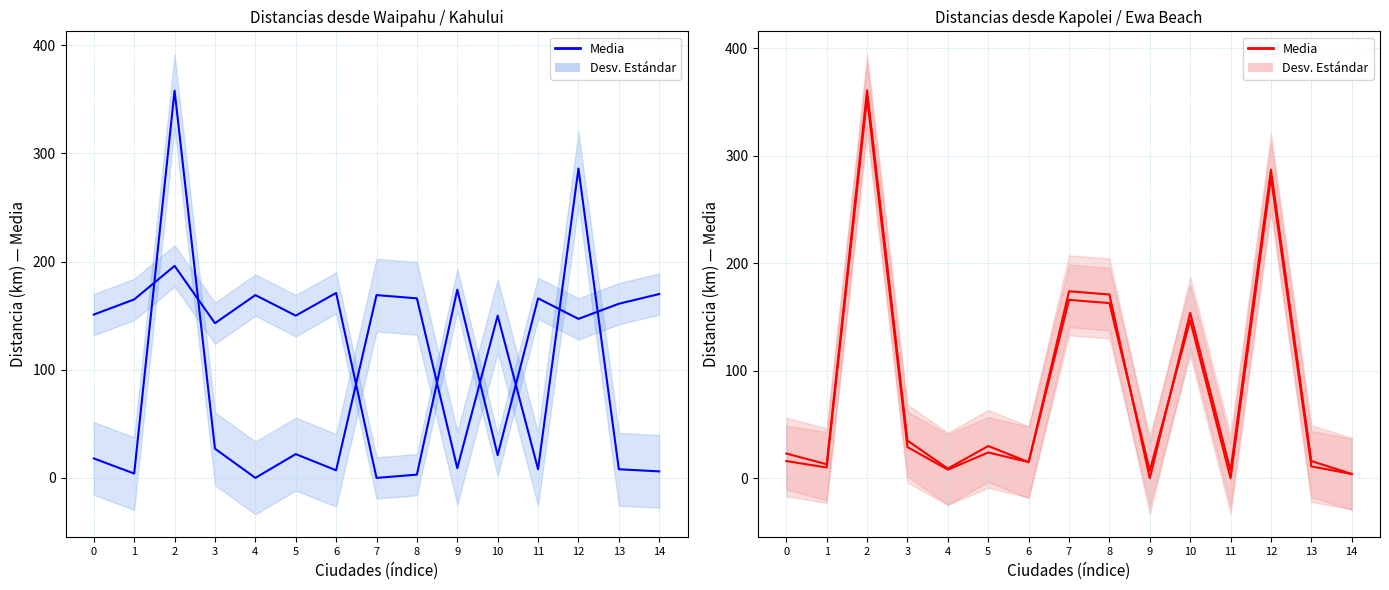

Which series ends up on top after the final intersection of Kapolei and Kahului?

Kahului